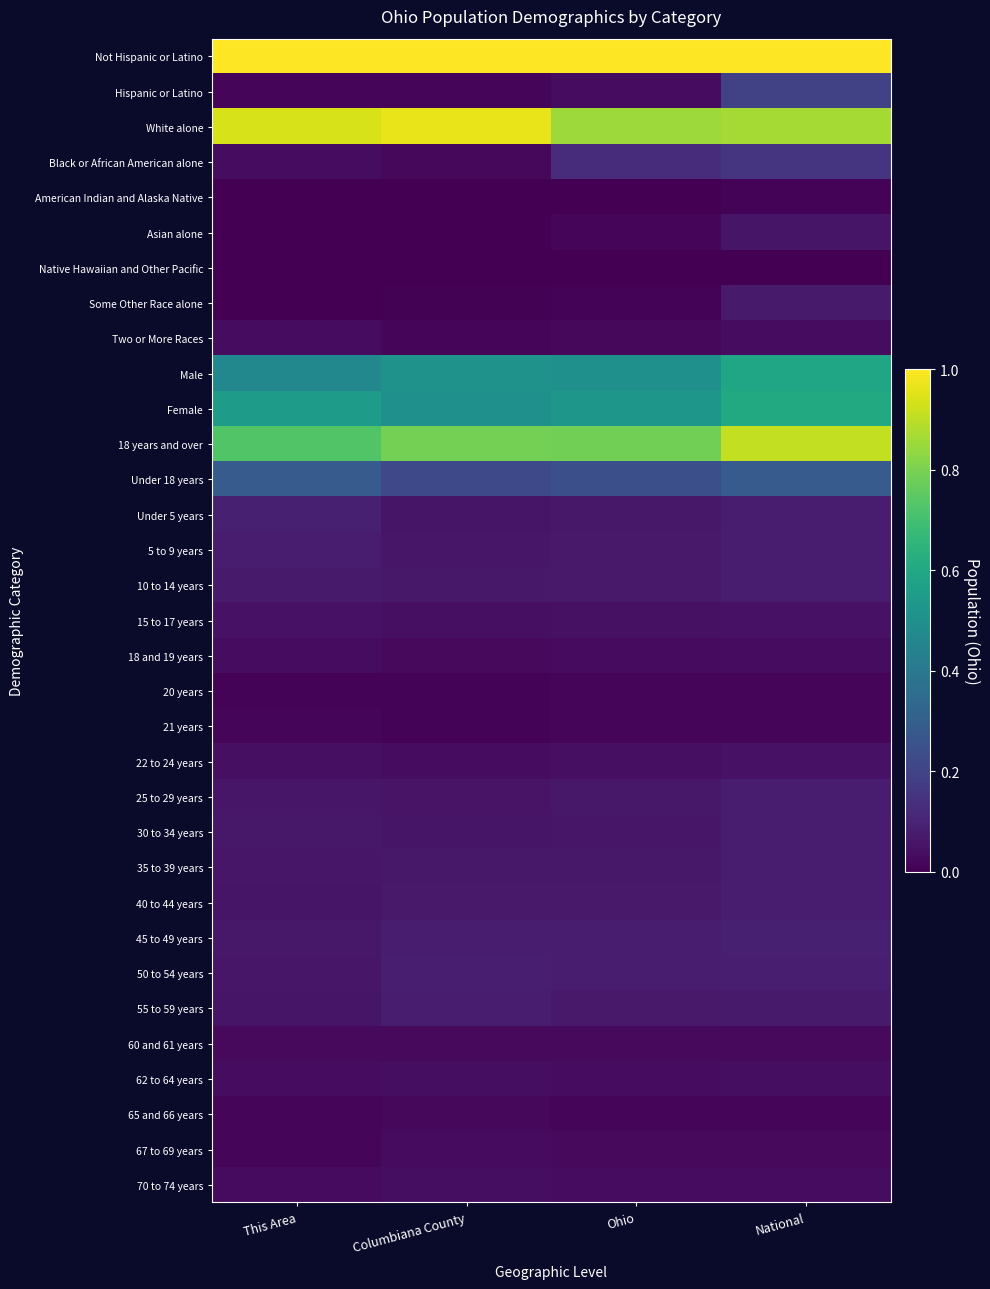

Rank the series at This Area from highest to lowest value.

Not Hispanic or Latino, White alone, 18 years and over, Female, Male, Under 18 years, Under 5 years, 5 to 9 years, 10 to 14 years, 45 to 49 years, 30 to 34 years, 35 to 39 years, 50 to 54 years, 25 to 29 years, 40 to 44 years, 55 to 59 years, 15 to 17 years, 22 to 24 years, 62 to 64 years, Black or African American alone, 18 and 19 years, Two or More Races, 70 to 74 years, 60 and 61 years, 67 to 69 years, 21 years, Hispanic or Latino, 65 and 66 years, 20 years, Some Other Race alone, American Indian and Alaska Native, Asian alone, Native Hawaiian and Other Pacific